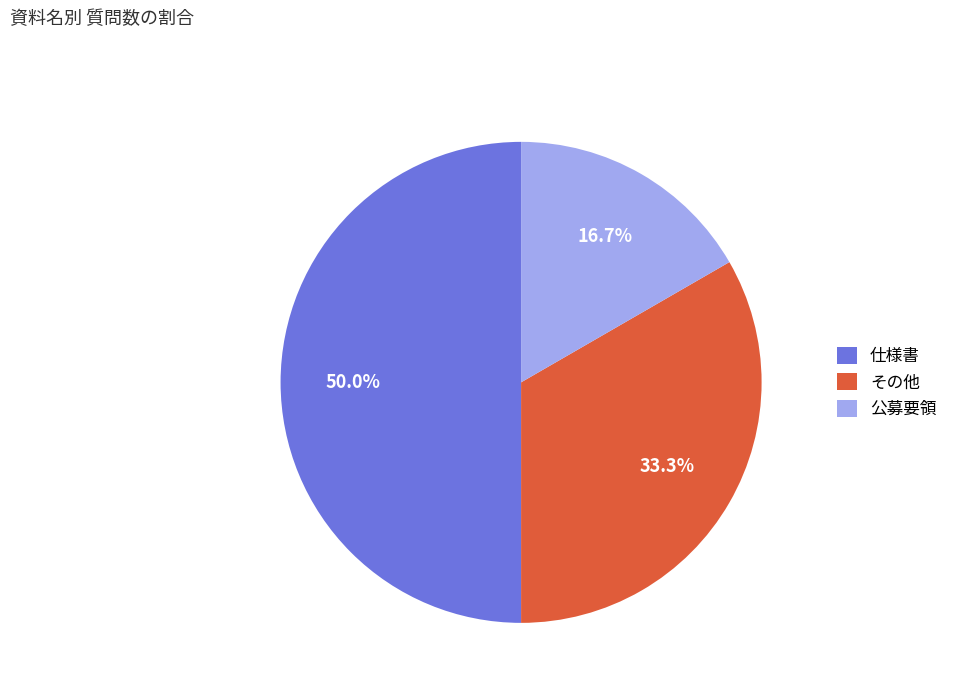

Is その他 the majority of the pie?

No